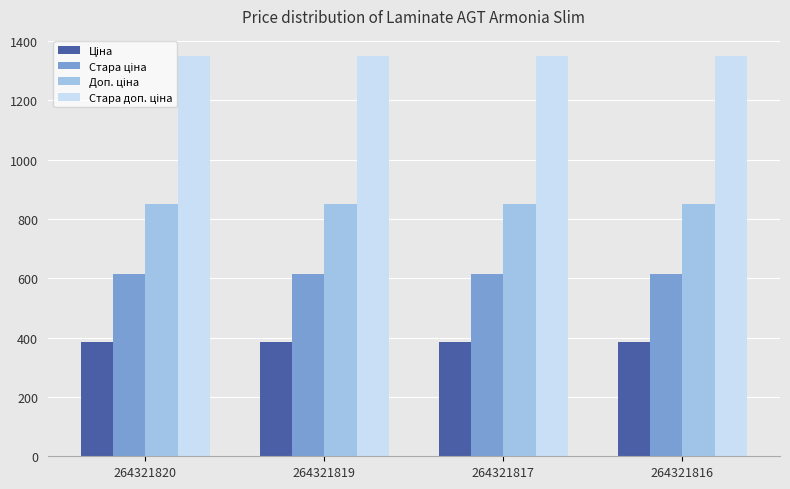

What is the total value across all series at 264321819?

3200.8